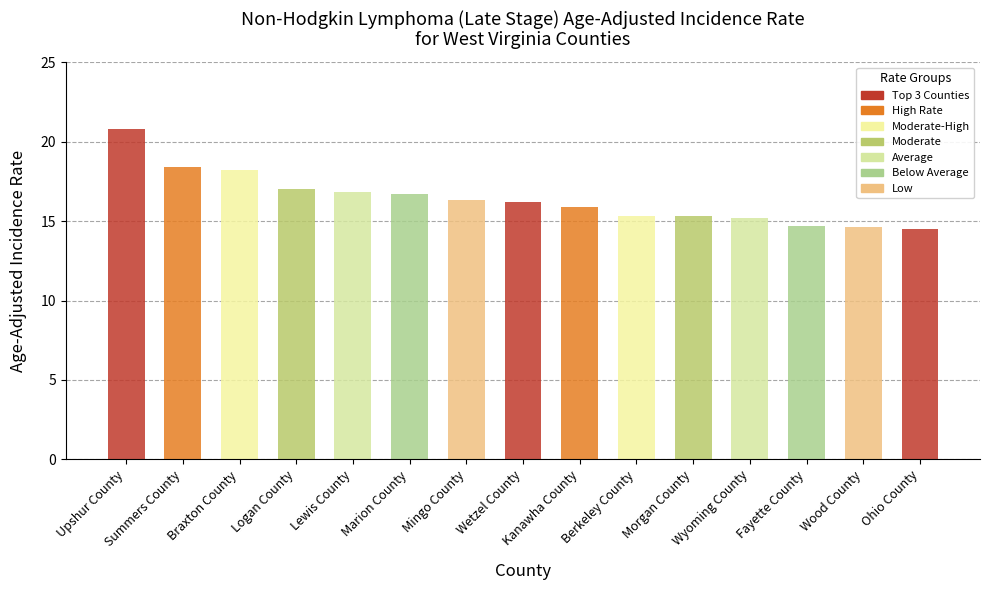

What is the difference between the maximum and minimum values?

6.3